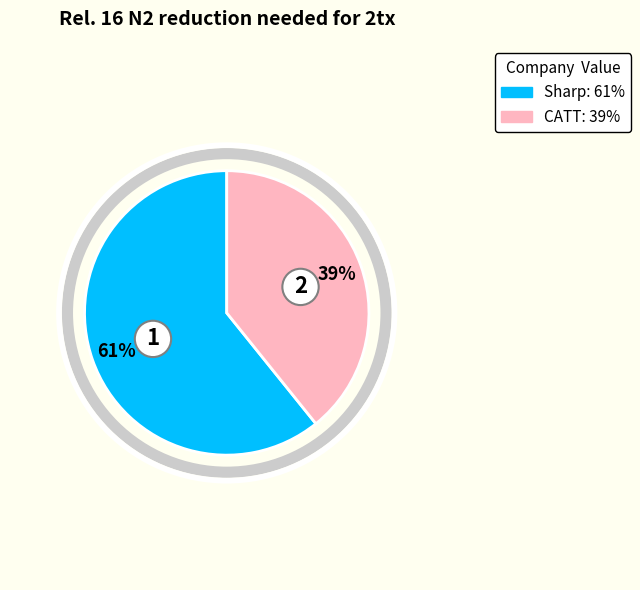

True or false: Sharp accounts for 61% of the total.

True